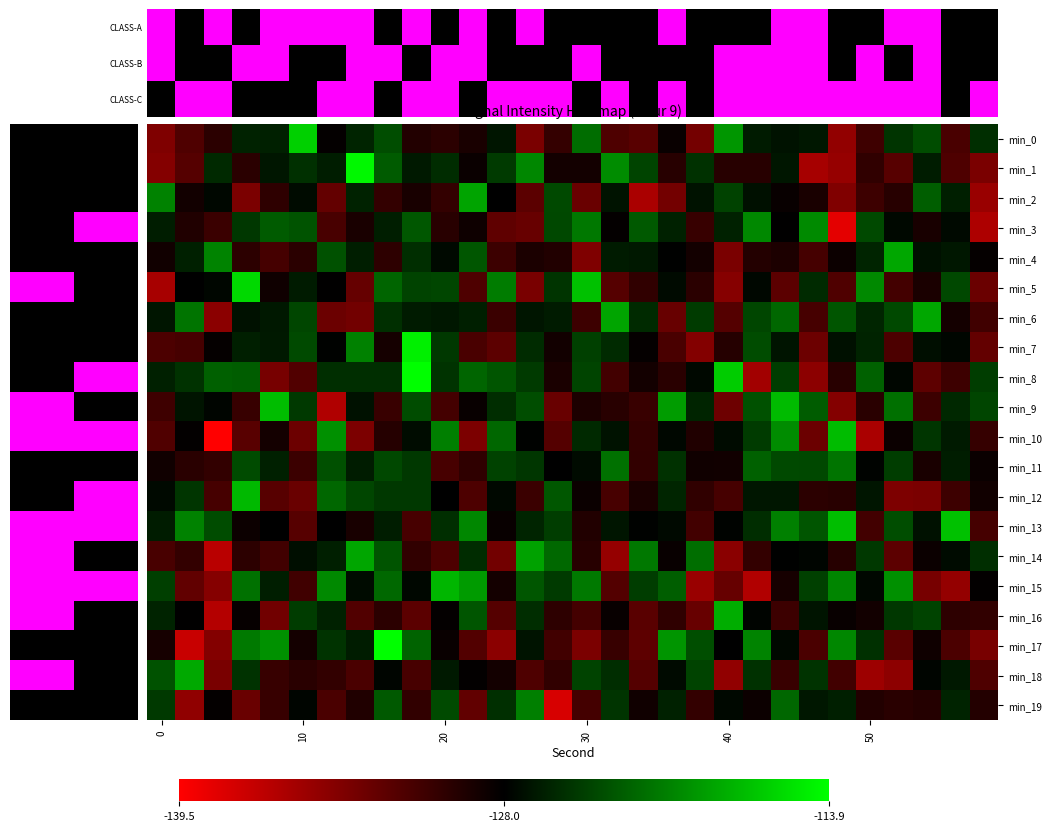

Count the number of data series in this chart.

20